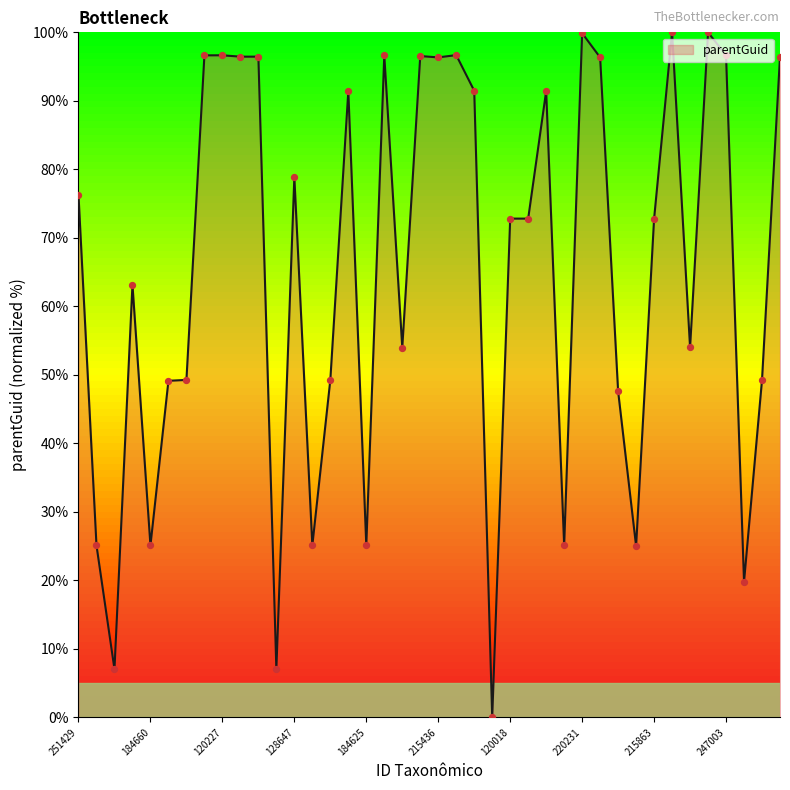

What is the maximum value shown in the chart?

100.0